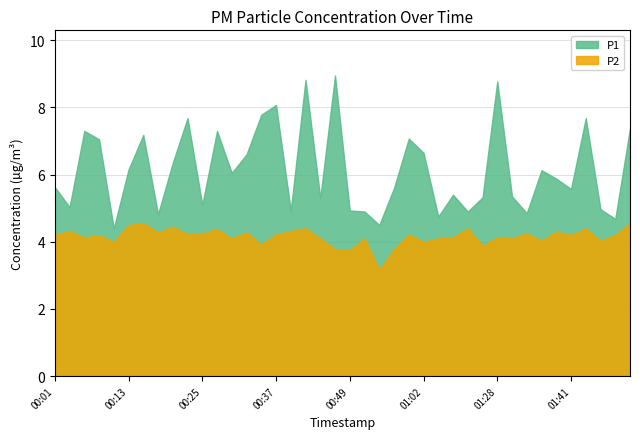

What is the difference between the second highest and minimum values in the P1 series?

4.4